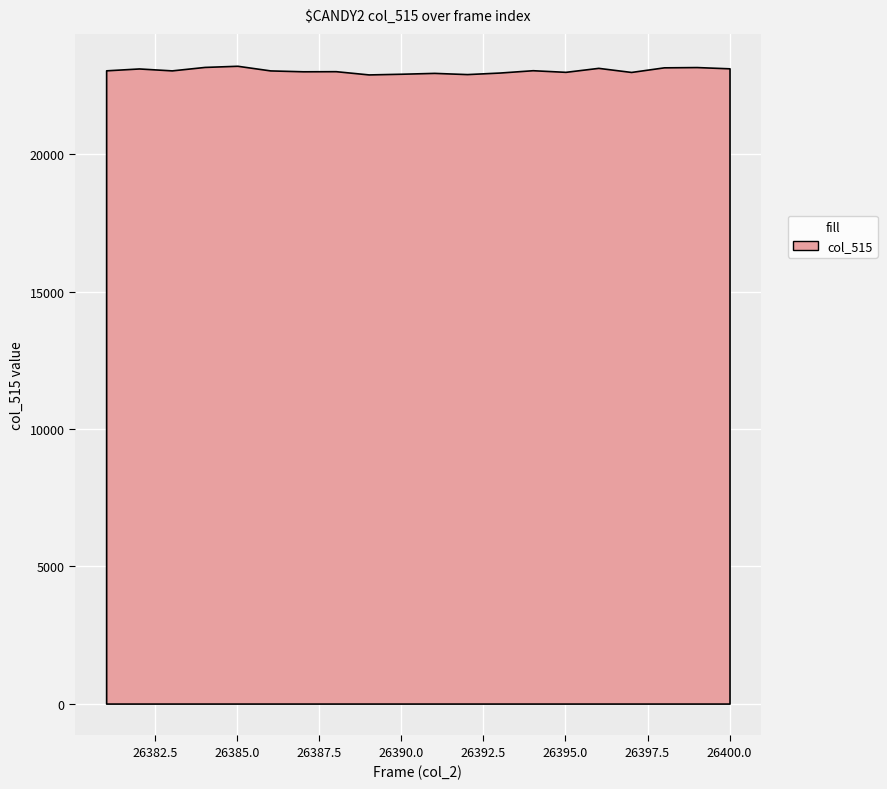

What is the sum of the values at 26398 and 26389?

46080